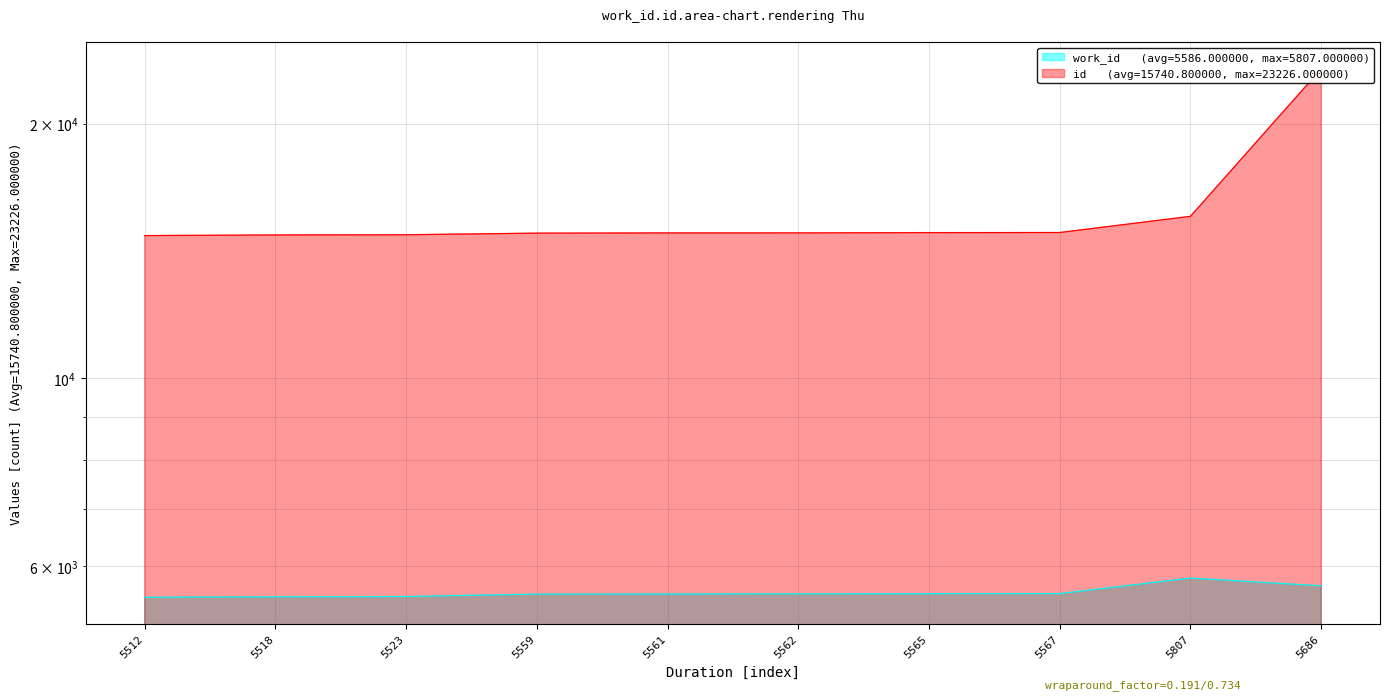

List the series in order of their overall mean, highest first.

id, work_id